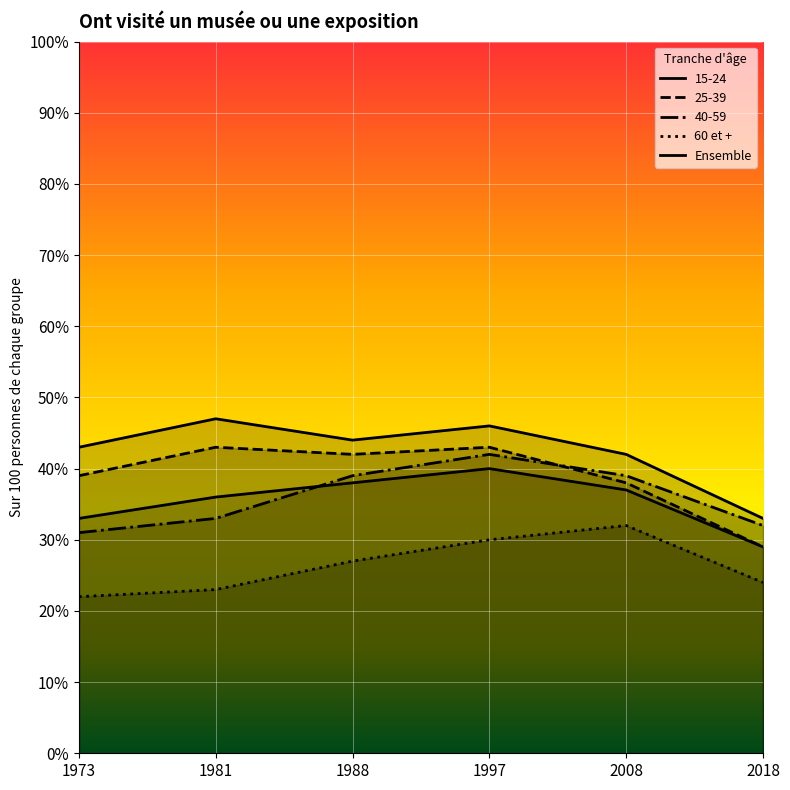

Which series has the widest spread of values?

15-24